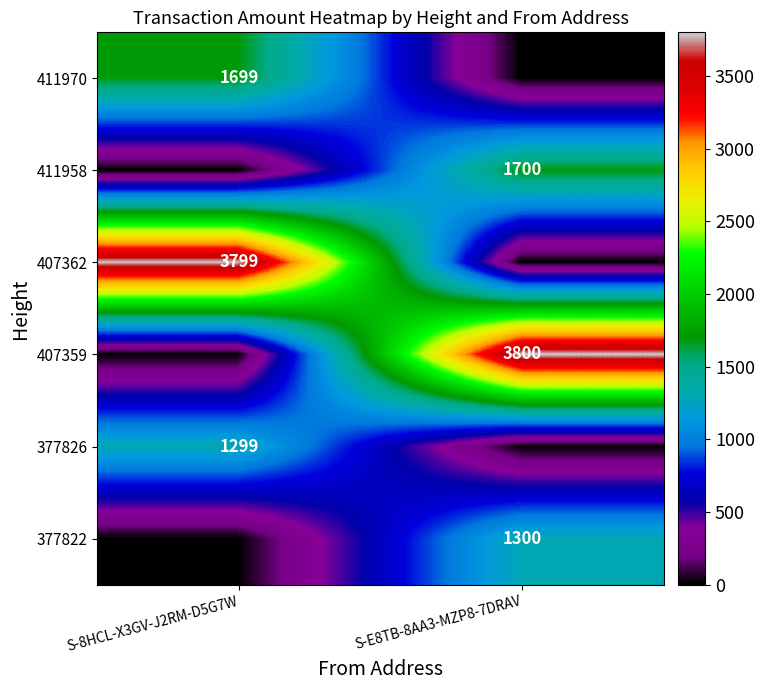

The 407359 series shows 3800 at S-E8TB-8AA3-MZP8-7DRAV. True or false?

True